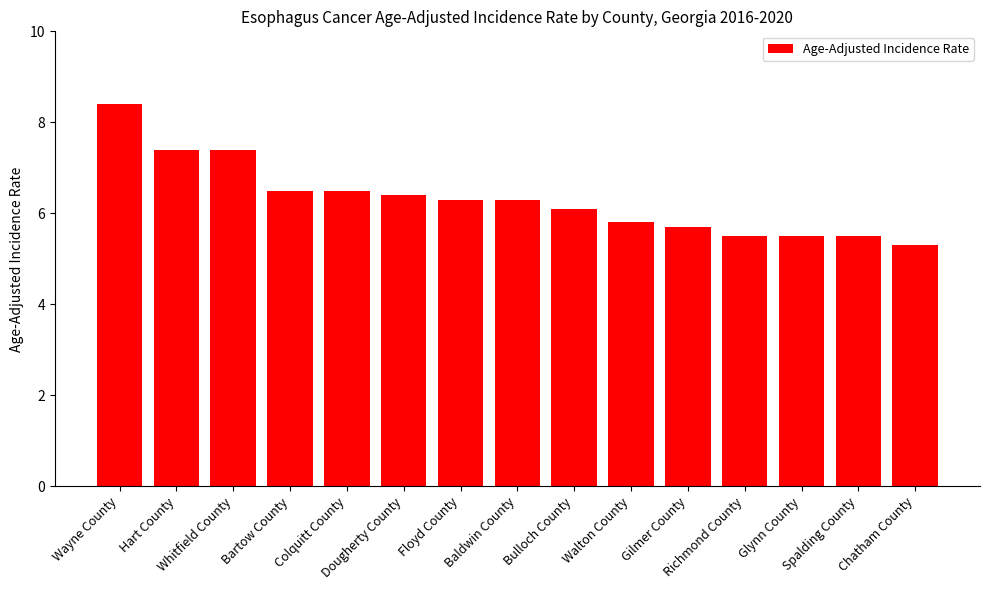

What is the greatest value displayed?

8.4